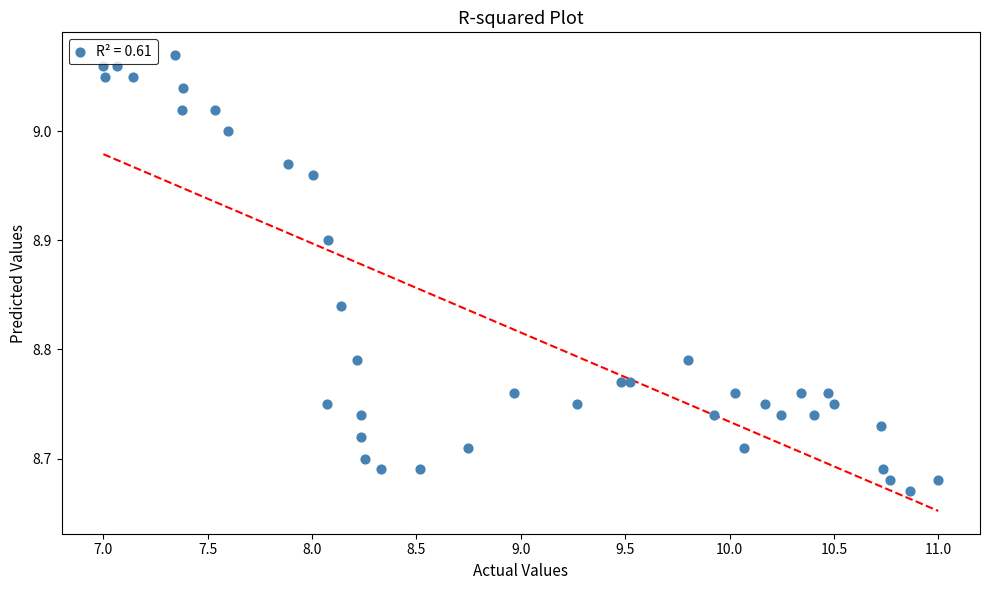

What is the range of X values (max minus min)?

4.0